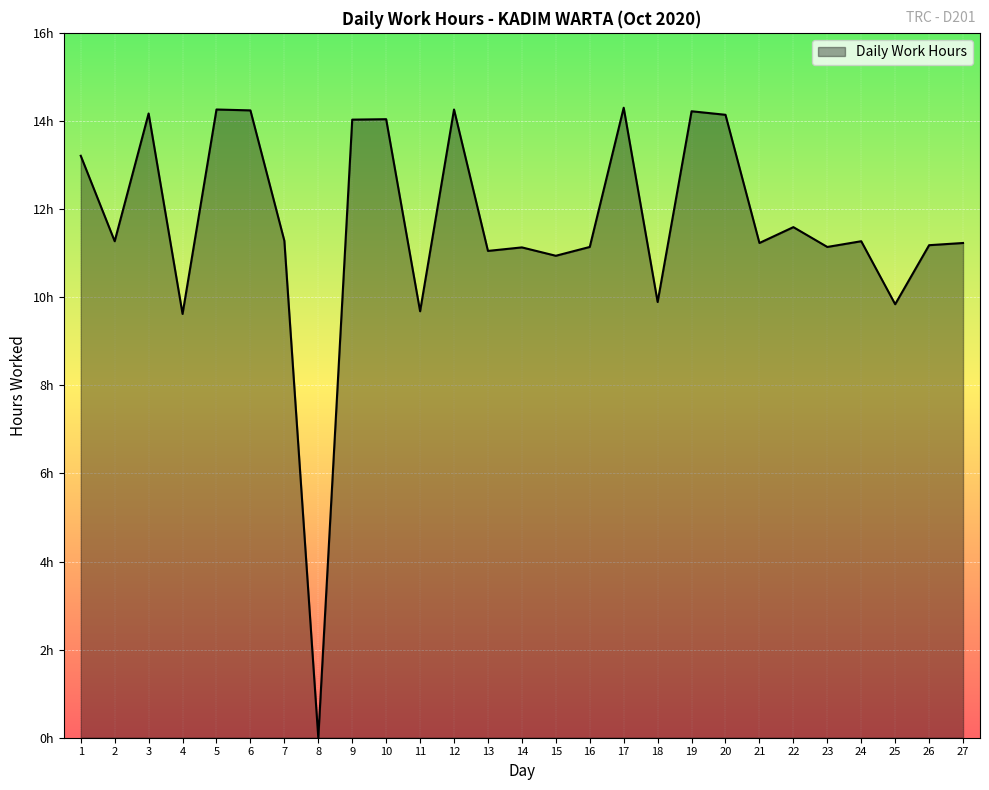

Reading right to left, extract all data points from this chart.

11.2	11.2	9.8	11.3	11.1	11.6	11.2	14.1	14.2	9.9	14.3	11.1	10.9	11.1	11.1	14.3	9.7	14.0	14.0	0.0	11.3	14.2	14.3	9.6	14.2	11.3	13.2